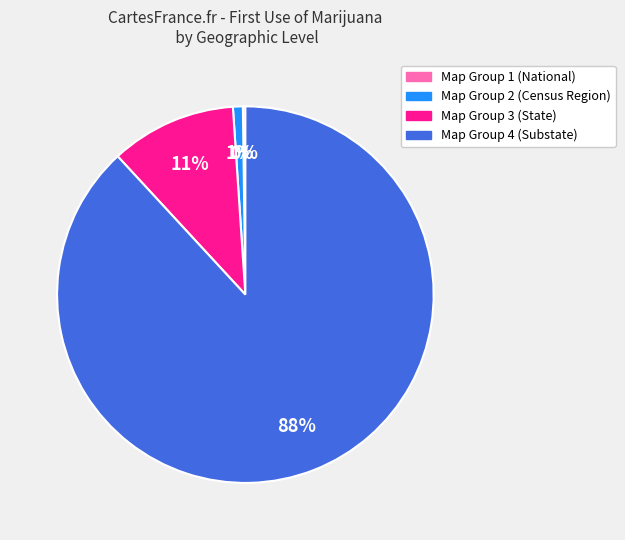

Does Map Group 4 (Substate) represent more than half of the total?

Yes